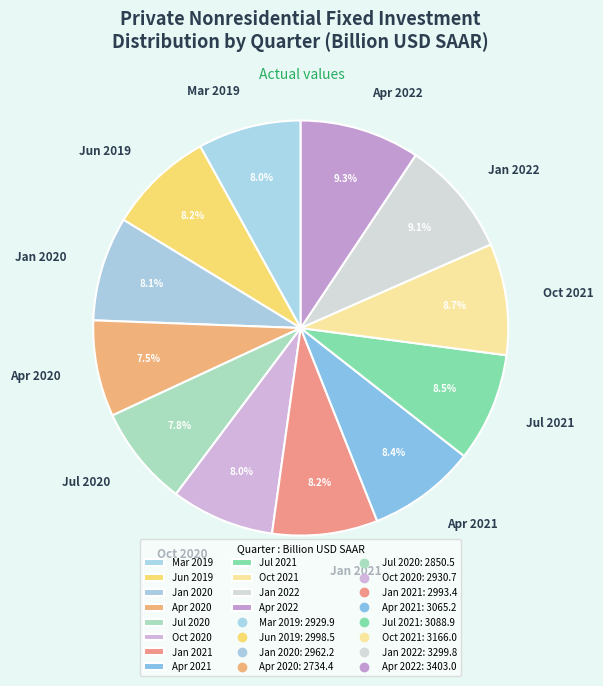

How much of the chart is everything except Jul 2020?

92.2%